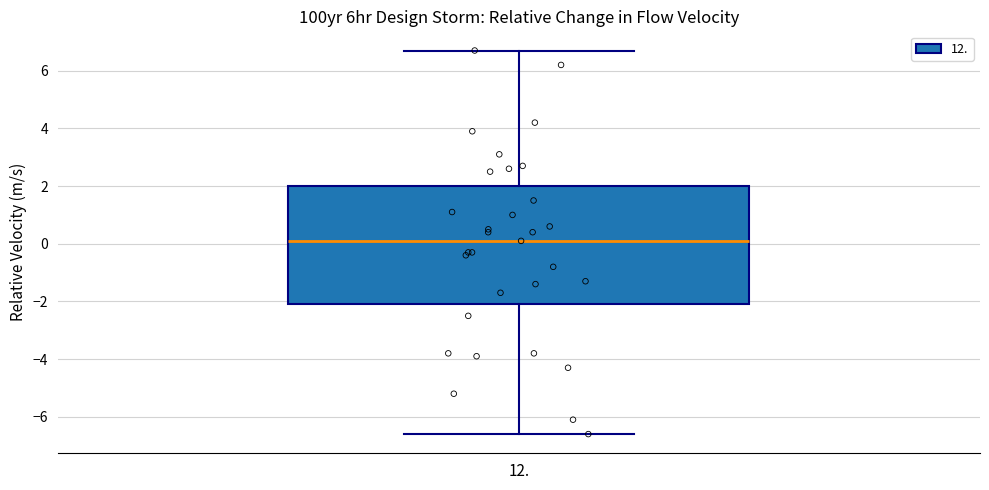

Where is the upper edge of the box at x = 12. on the y-axis? The values are not printed on the chart, so give them approximately, as read against the axis.

2.0